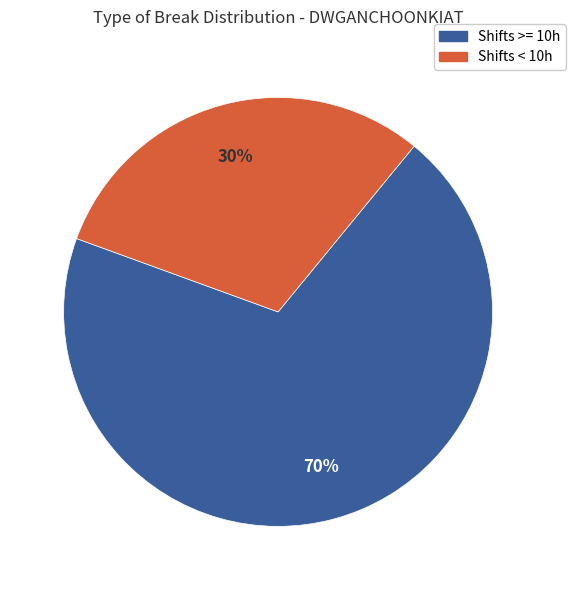

Count the number of slices in the pie.

2